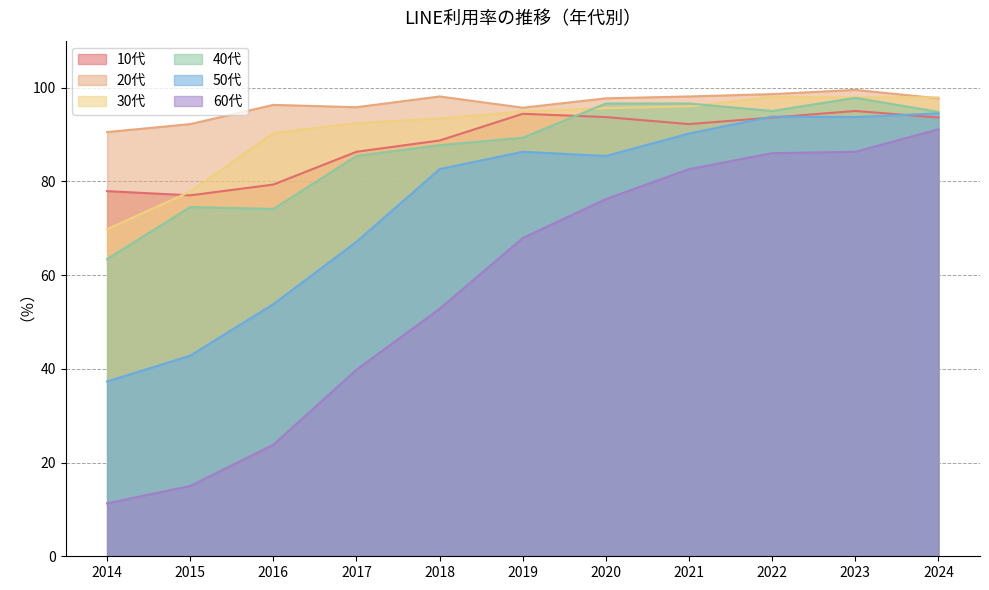

How many lines are shown in the chart?

6